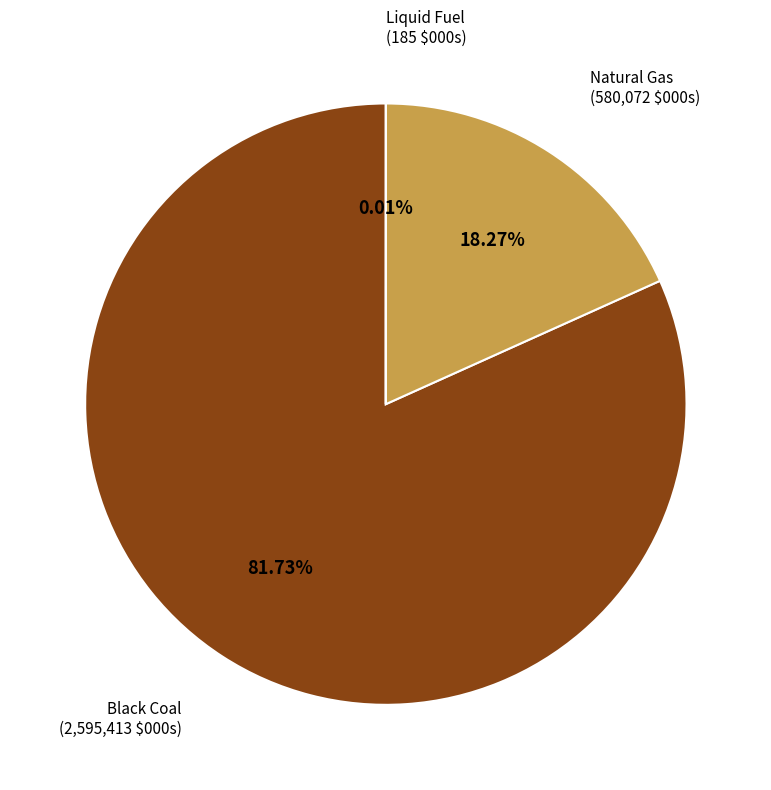

To the nearest percent, what is the average slice percentage?

33%